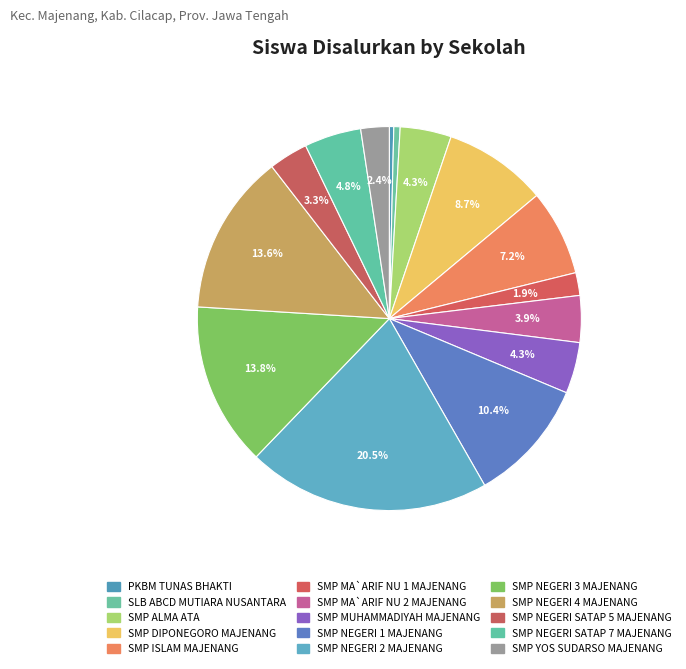

How many segments does this pie chart have?

15